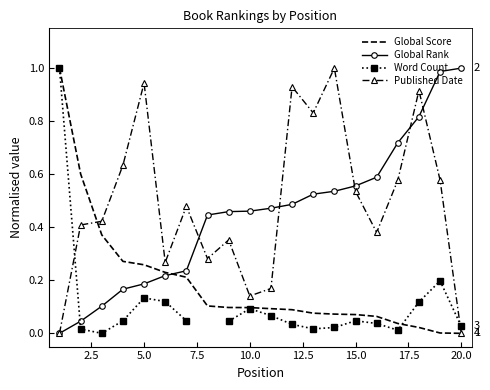

How many times do Global Score and Global Rank cross each other?

1